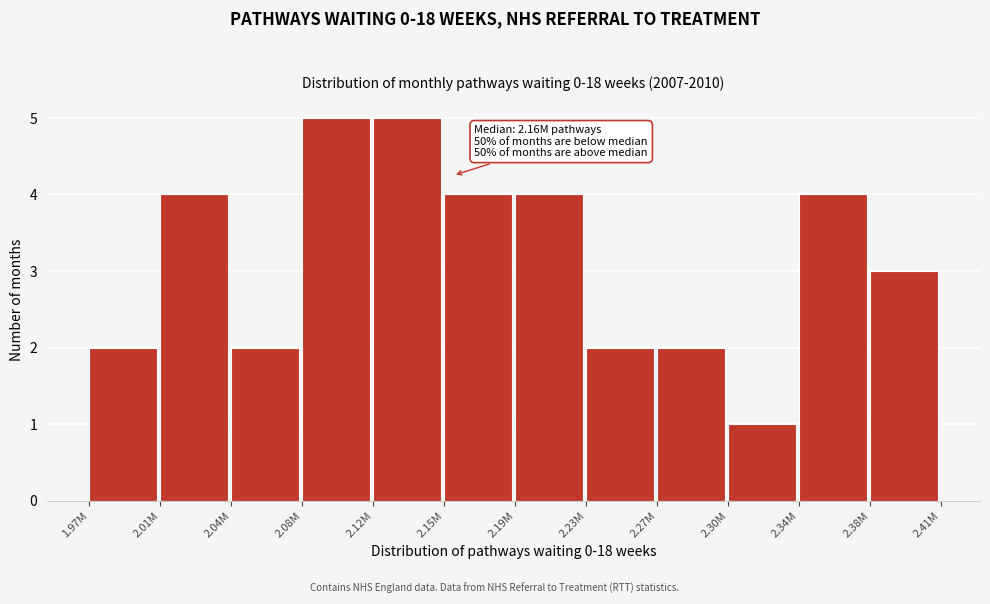

Reading left to right, list all the values displayed in this chart.

1.97M=2	2.01M=4	2.04M=2	2.08M=5	2.12M=5	2.15M=4	2.19M=4	2.23M=2	2.27M=2	2.30M=1	2.34M=4	2.38M=3